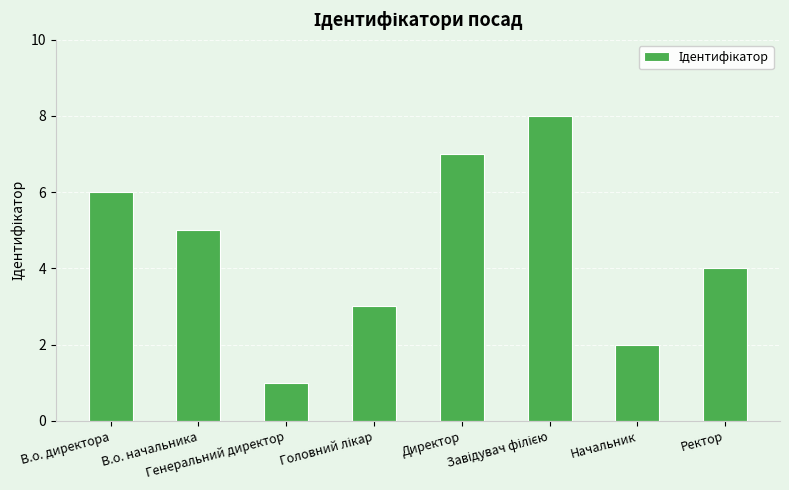

What is the maximum value shown in the chart?

8